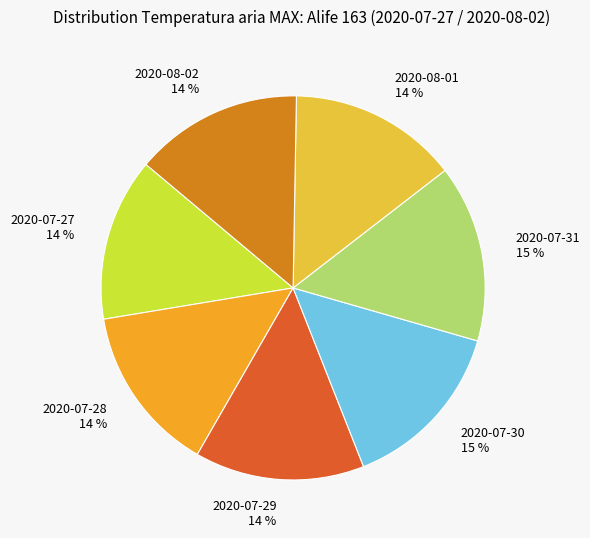

What percentage is the 2020-07-27 slice, to the nearest percent?

14%